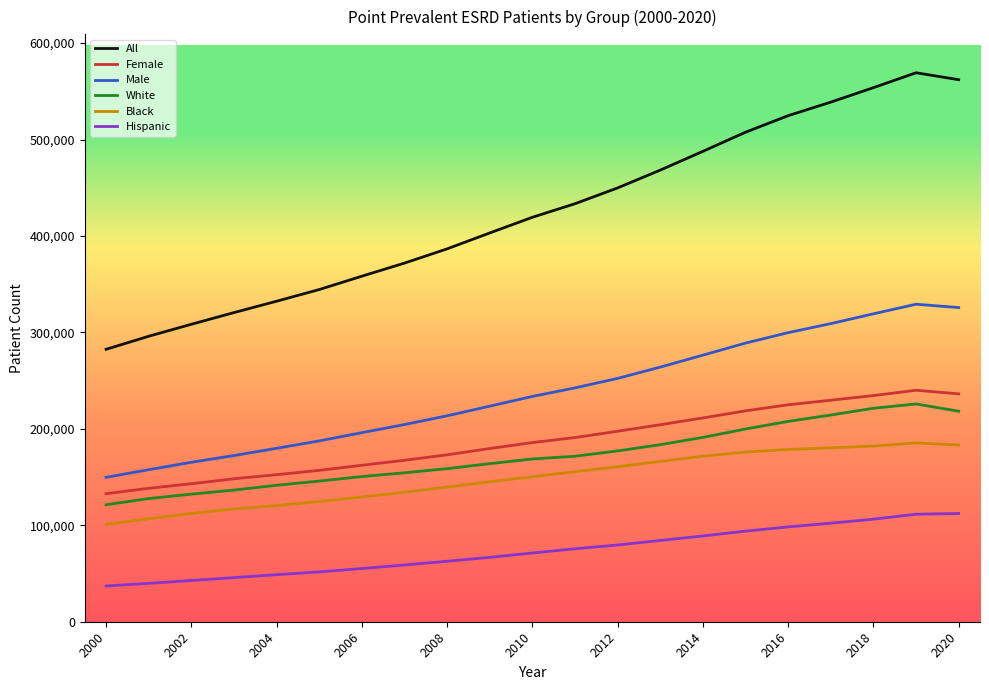

Which series has the largest total across all categories?

All